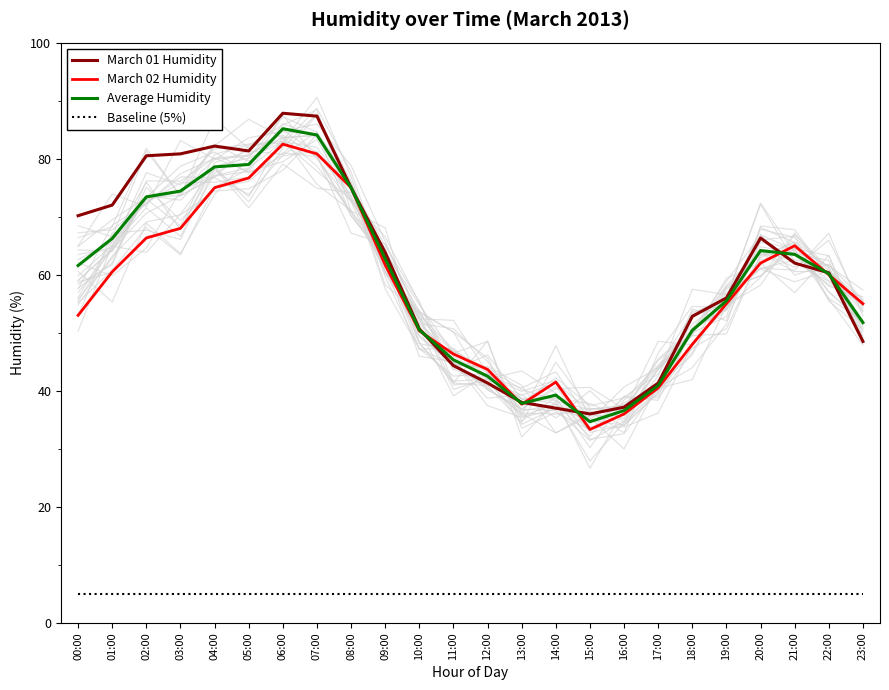

Reading left to right, list all the values displayed in this chart.

March 01 Humidity: 00:00=70.2	01:00=72.0	02:00=80.5	03:00=80.8	04:00=82.2	05:00=81.3	06:00=87.8	07:00=87.3	08:00=75.0	09:00=63.8	10:00=50.7	11:00=44.3	12:00=41.3	13:00=38.0	14:00=37.0	15:00=36.0	16:00=37.2	17:00=41.3	18:00=52.8	19:00=56.0	20:00=66.3	21:00=62.0	22:00=60.3	23:00=48.5
March 02 Humidity: 00:00=53.0	01:00=60.5	02:00=66.3	03:00=68.0	04:00=75.0	05:00=76.7	06:00=82.5	07:00=80.8	08:00=75.0	09:00=61.7	10:00=50.3	11:00=46.3	12:00=43.7	13:00=37.7	14:00=41.5	15:00=33.3	16:00=36.0	17:00=40.5	18:00=48.0	19:00=55.0	20:00=62.0	21:00=65.0	22:00=60.0	23:00=55.0
Average Humidity: 00:00=61.6	01:00=66.2	02:00=73.4	03:00=74.4	04:00=78.6	05:00=79.0	06:00=85.2	07:00=84.1	08:00=75.0	09:00=62.8	10:00=50.5	11:00=45.3	12:00=42.5	13:00=37.8	14:00=39.2	15:00=34.7	16:00=36.6	17:00=40.9	18:00=50.4	19:00=55.5	20:00=64.2	21:00=63.5	22:00=60.2	23:00=51.8
Baseline (5%): 00:00=5.0	01:00=5.0	02:00=5.0	03:00=5.0	04:00=5.0	05:00=5.0	06:00=5.0	07:00=5.0	08:00=5.0	09:00=5.0	10:00=5.0	11:00=5.0	12:00=5.0	13:00=5.0	14:00=5.0	15:00=5.0	16:00=5.0	17:00=5.0	18:00=5.0	19:00=5.0	20:00=5.0	21:00=5.0	22:00=5.0	23:00=5.0